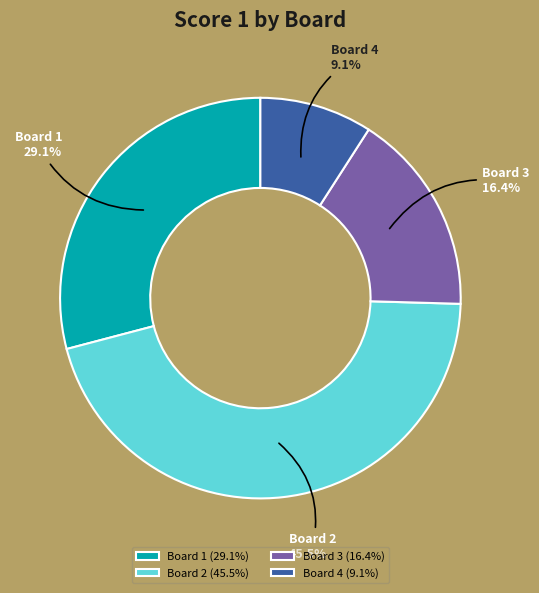

What is the ratio of the value at Board 1 to the value at Board 2?

0.6